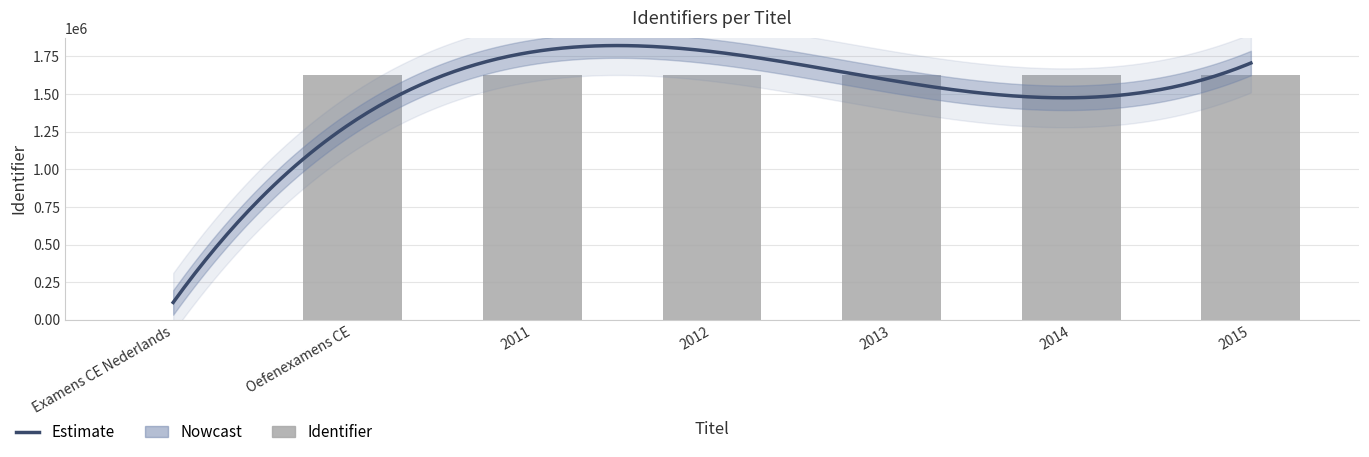

What is the sum of all values?

9764945